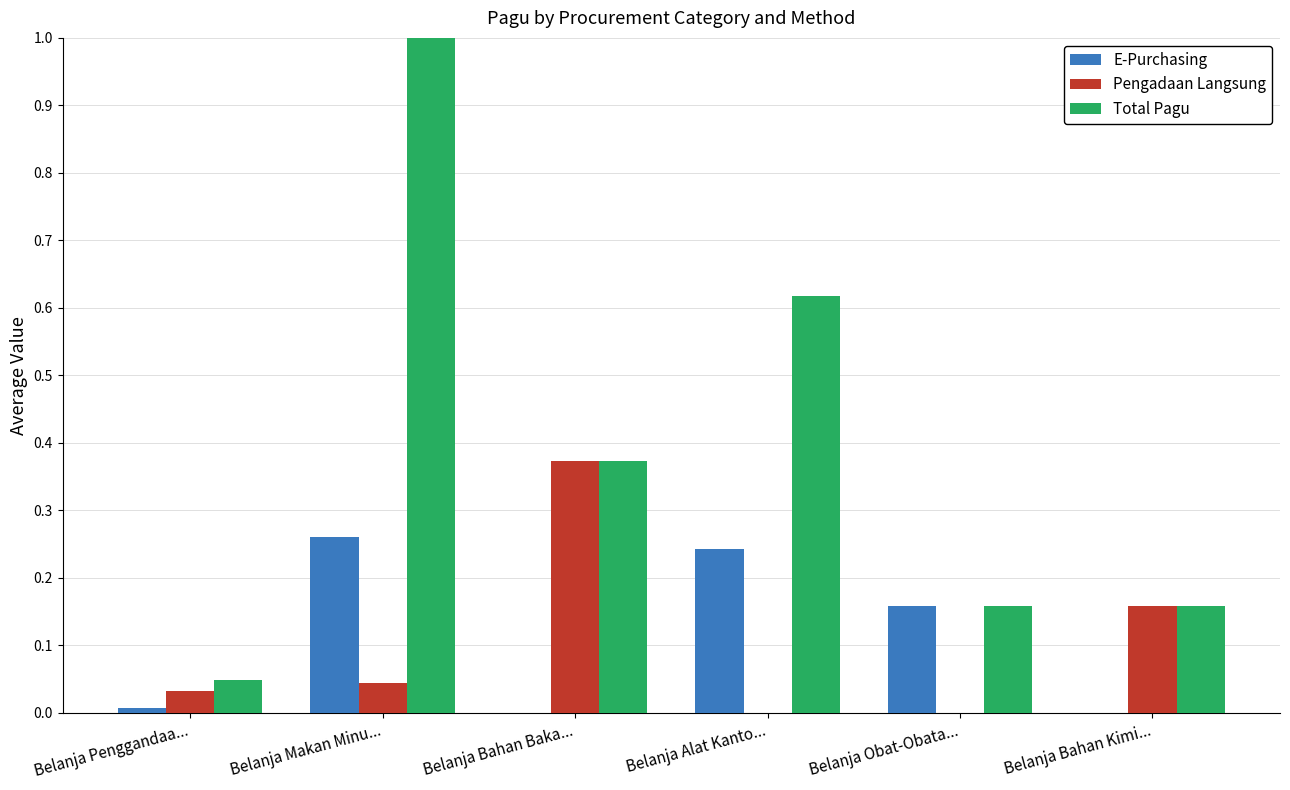

What is the total value across all series at Belanja Alat Kanto...?

0.9